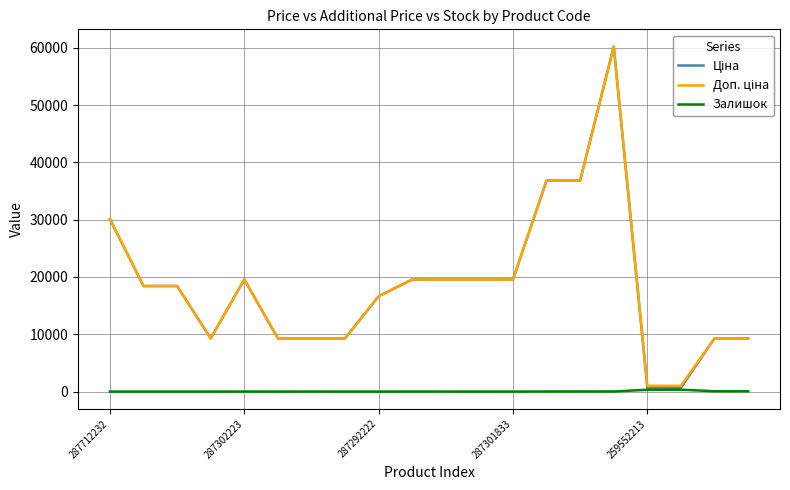

How many series are shown in this chart?

3